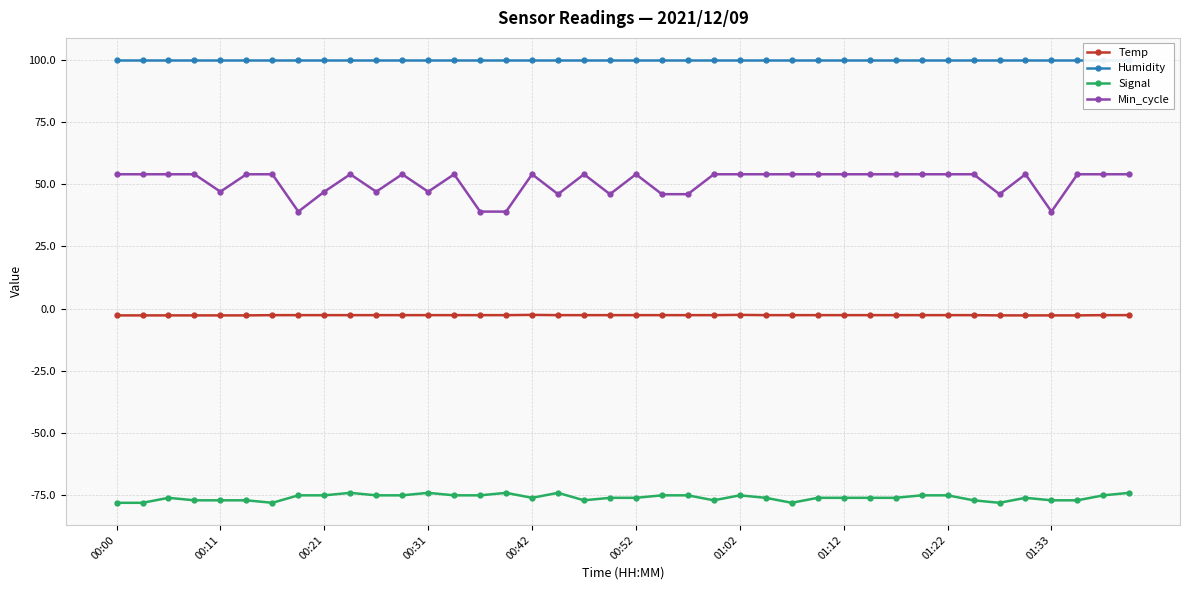

True or false: Min_cycle and Signal cross at least once.

False